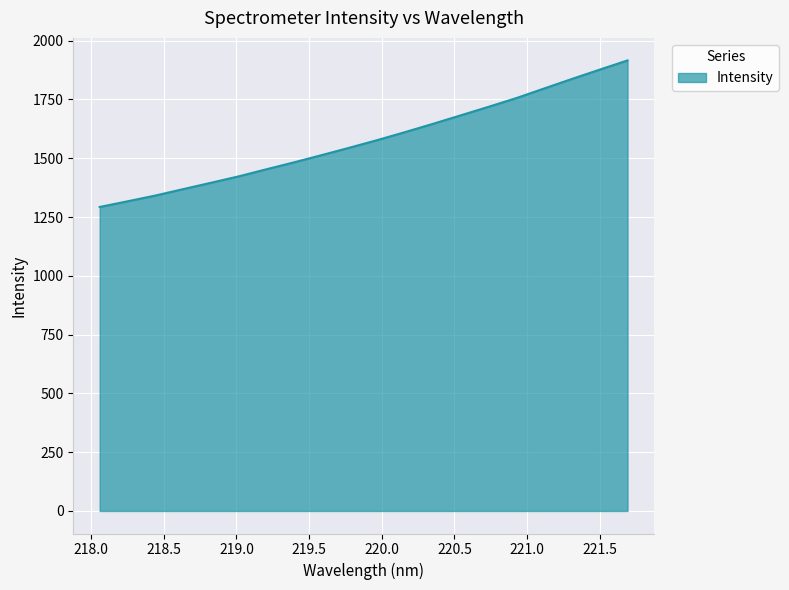

What is the maximum value shown in the chart?

1915.9